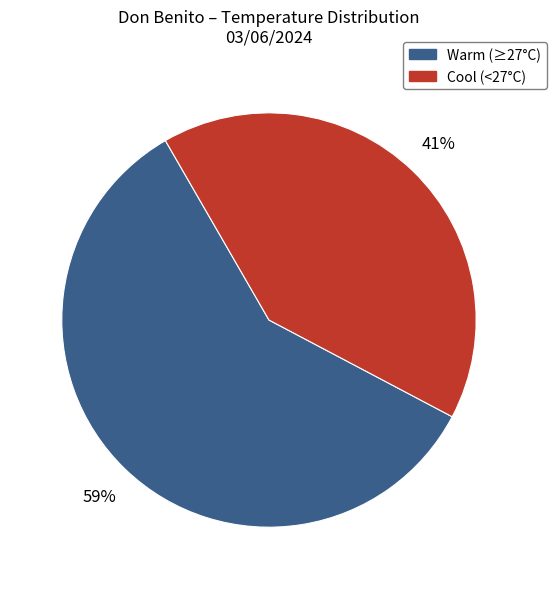

To the nearest percent, what is the average slice percentage?

50%